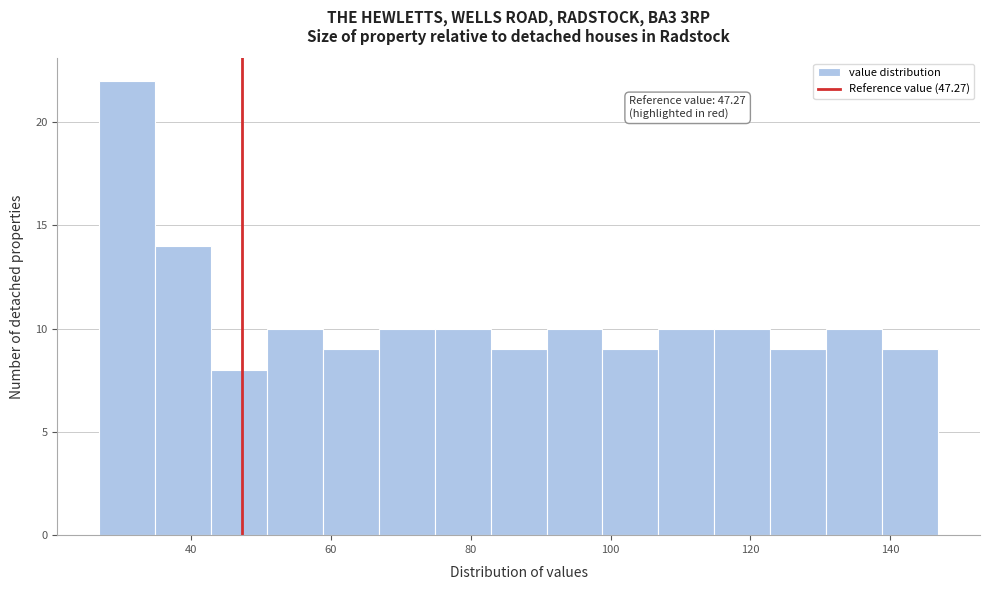

Over which range of the x-axis is the bar tallest?

26 to 34